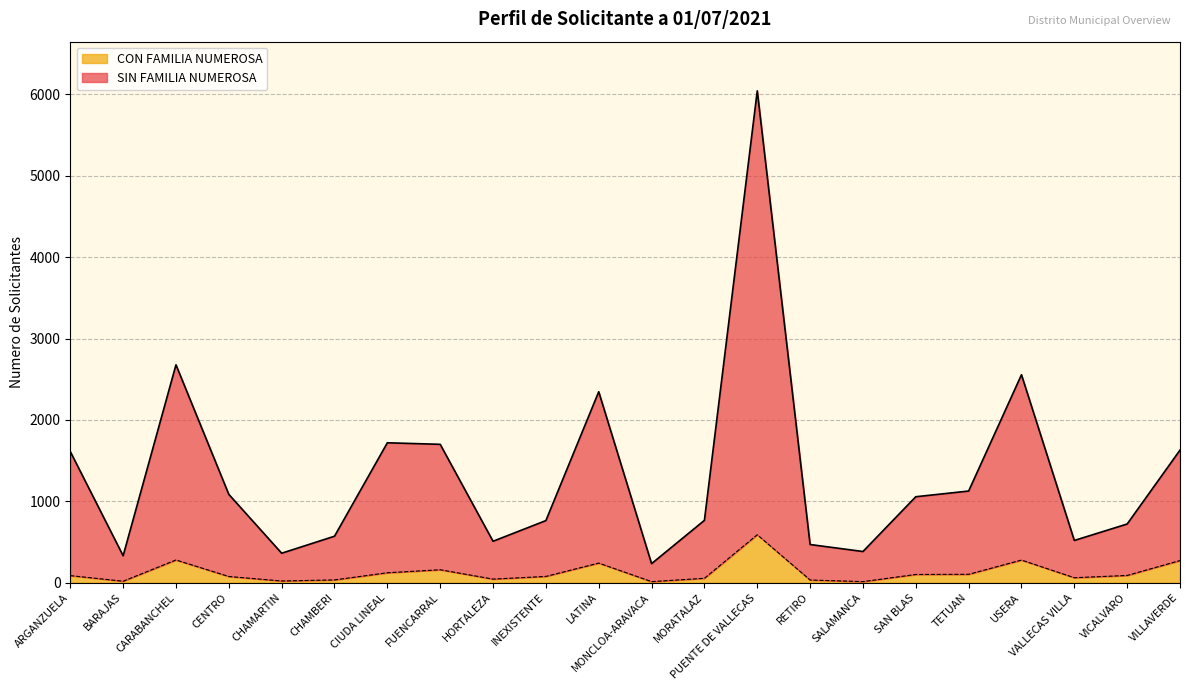

True or false: SIN FAMILIA NUMEROSA and CON FAMILIA NUMEROSA cross at least once.

False